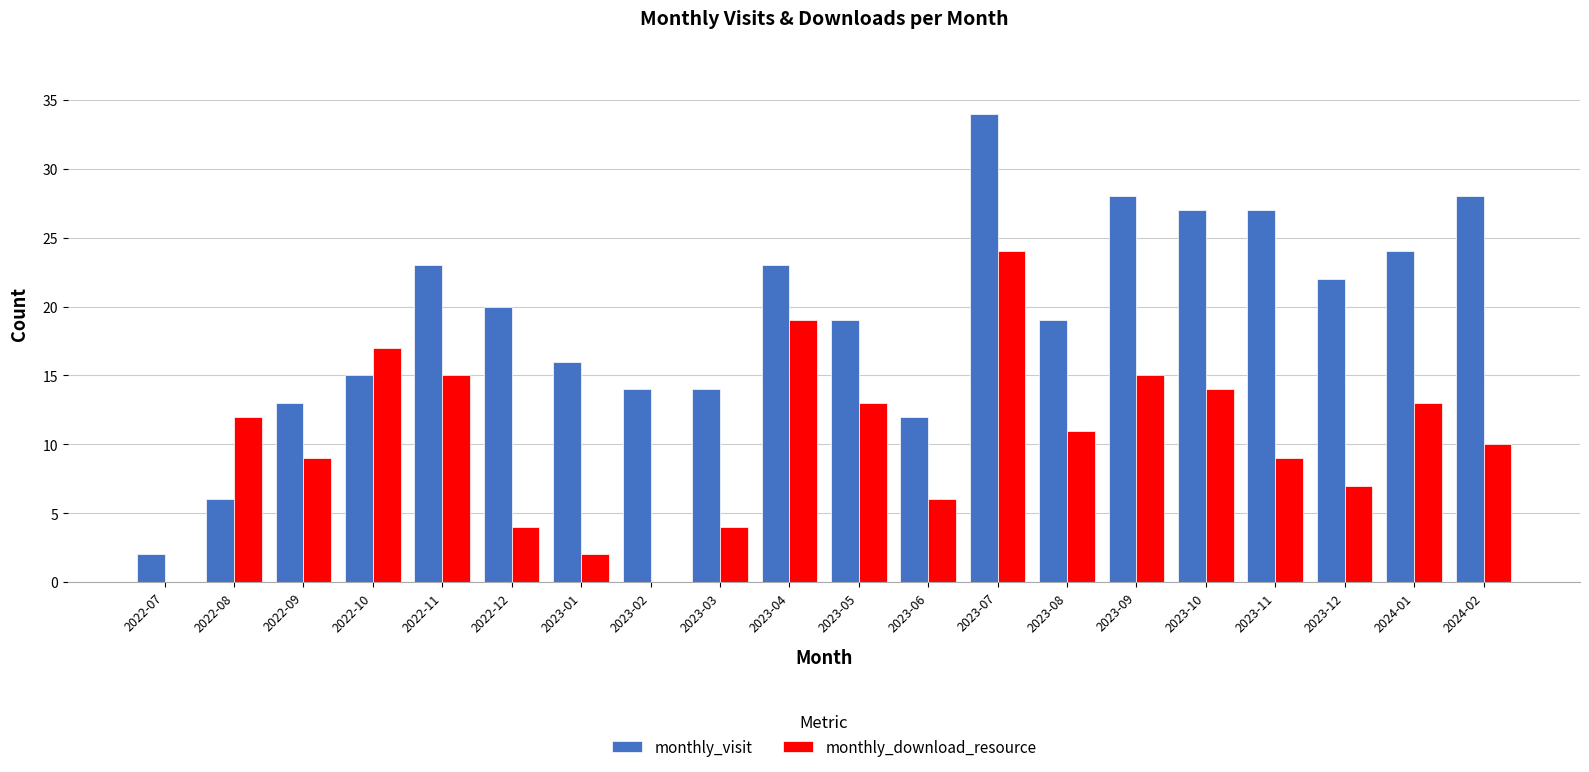

What are all the series names shown in the legend?

monthly_visit, monthly_download_resource